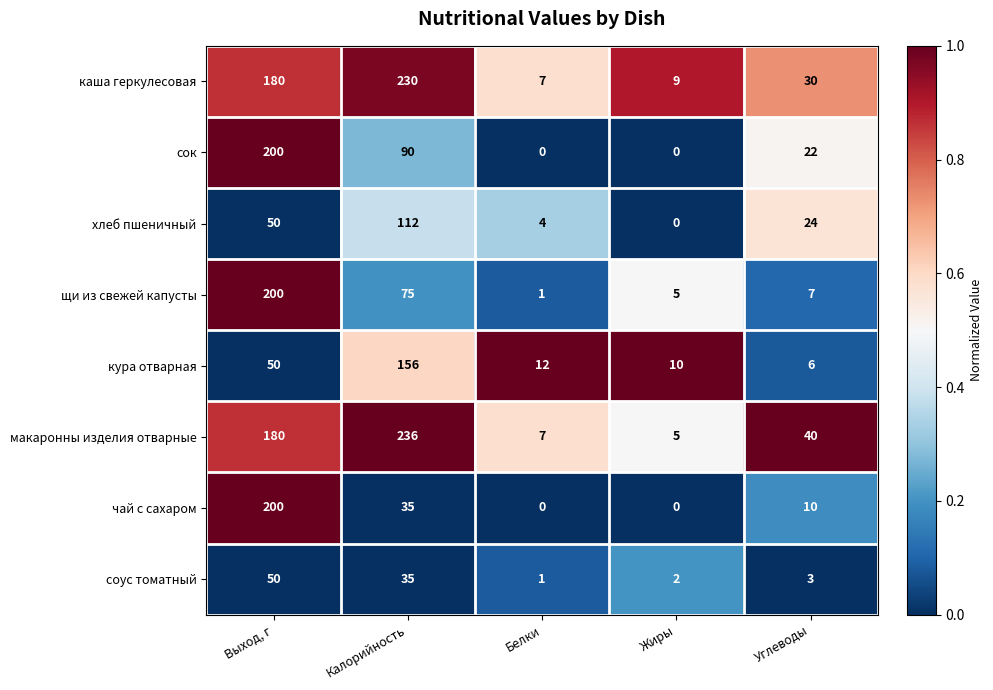

The чай с сахаром series shows -105 at Жиры. True or false?

False